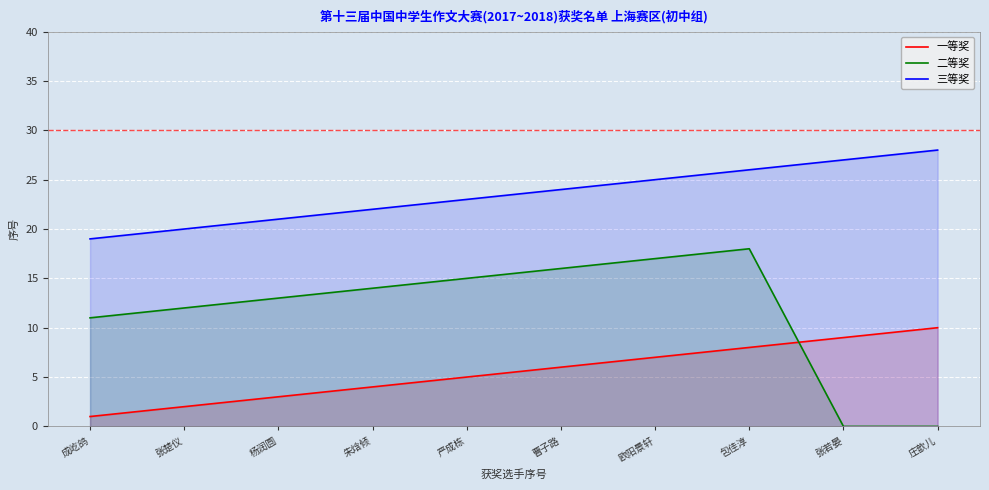

True or false: 一等奖 has more than 0 points higher than both neighbors.

False